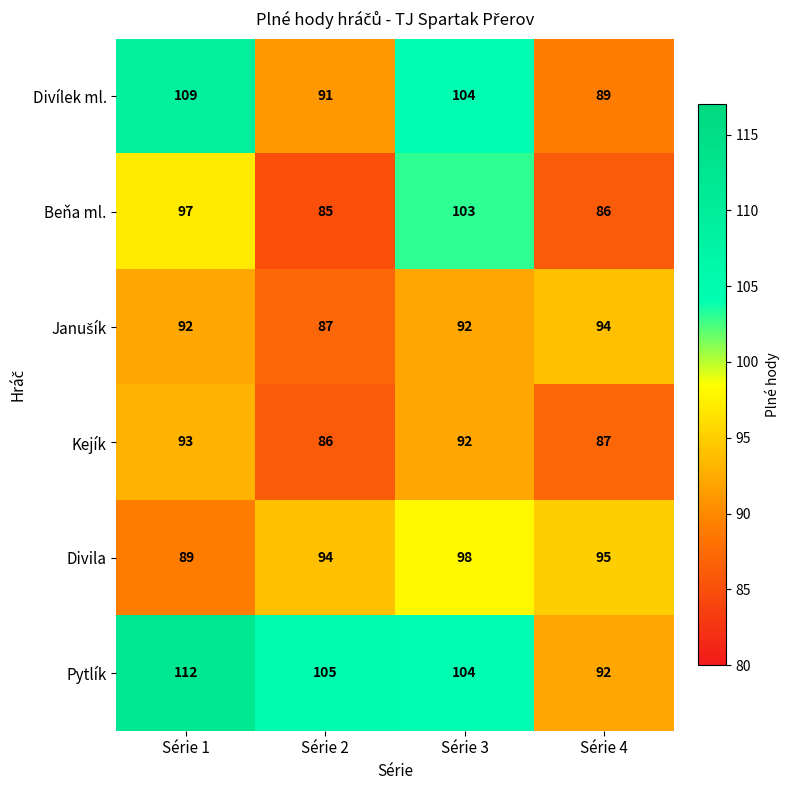

The value of Pytlík at Série 1 is 112. True or false?

True